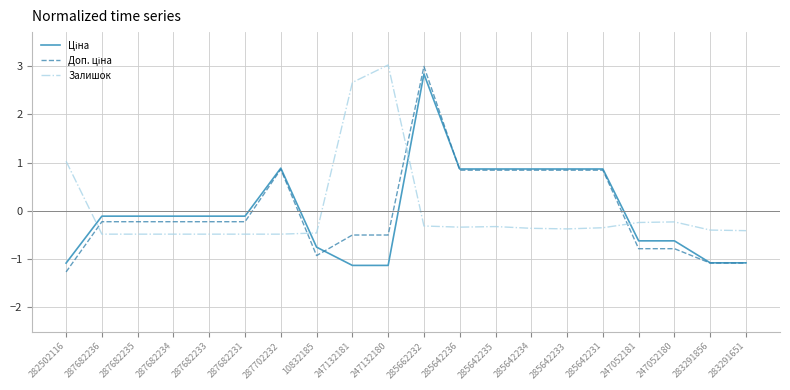

What position from the right is 247132180?

11